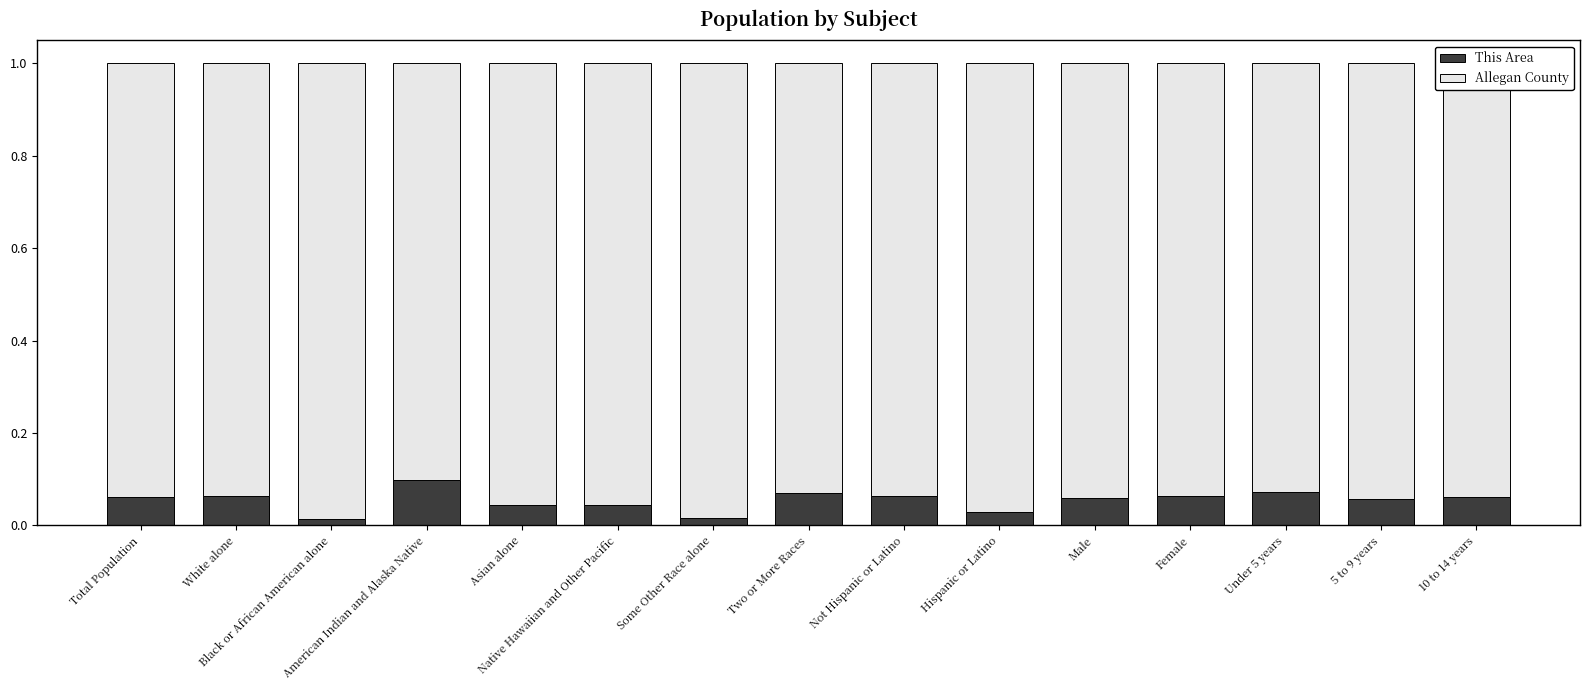

What is the sum of all This Area values?

0.8